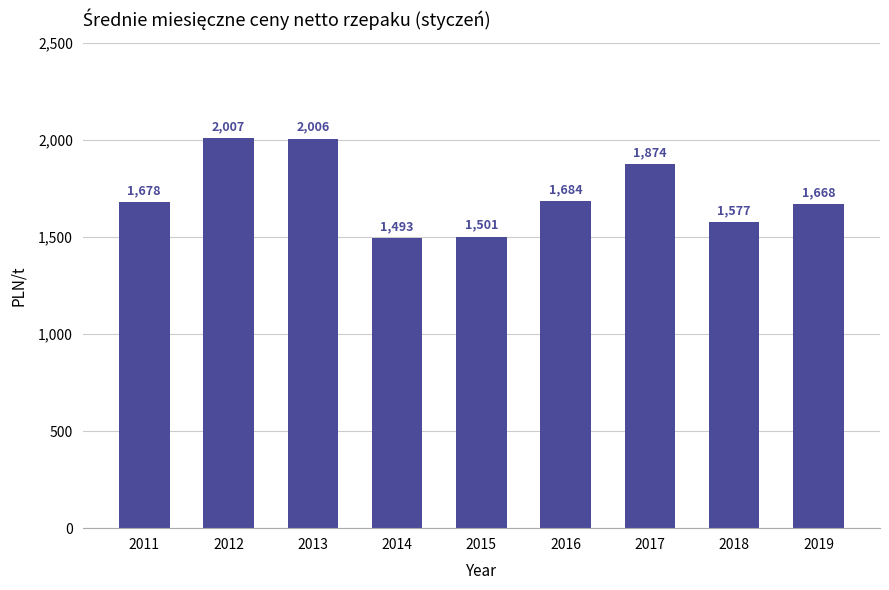

Which has a higher value, 2013 or 2011?

2013